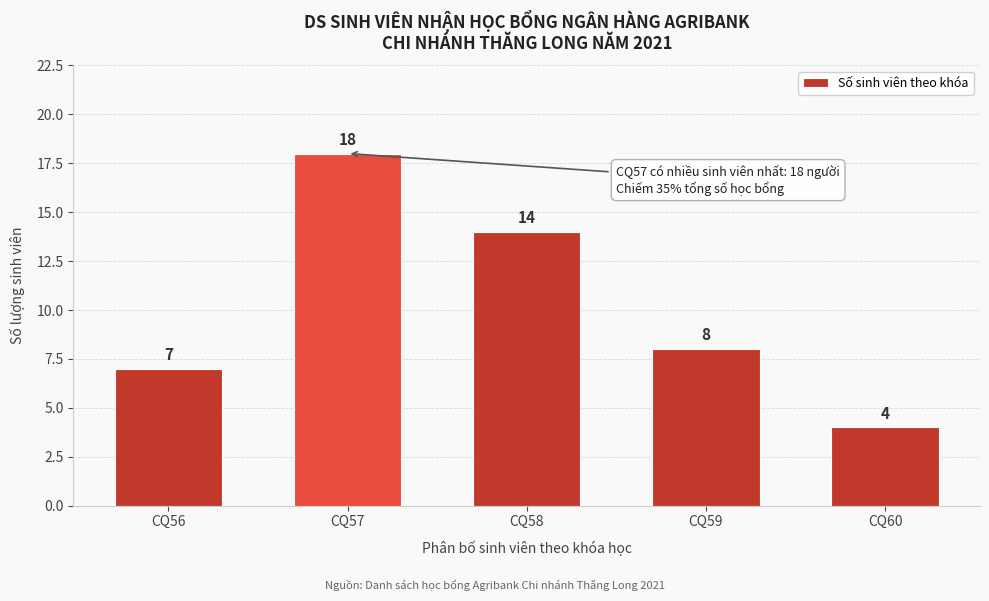

Reading left to right, extract all data points from this chart.

7	18	14	8	4